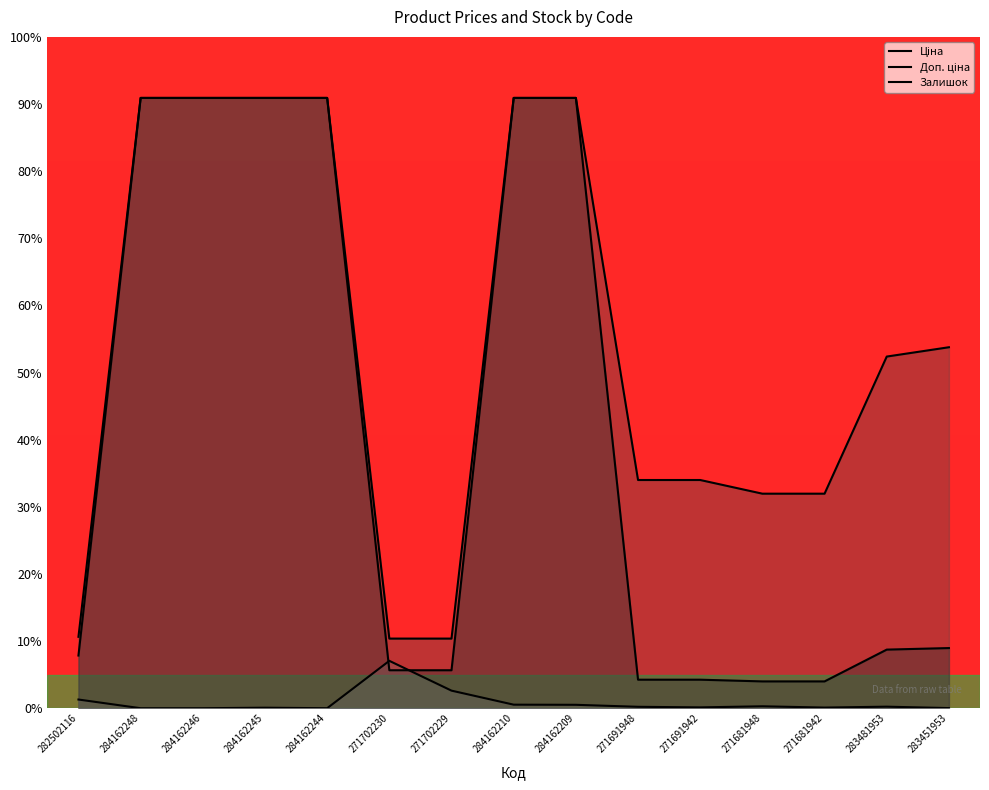

How many lines are shown in the chart?

3